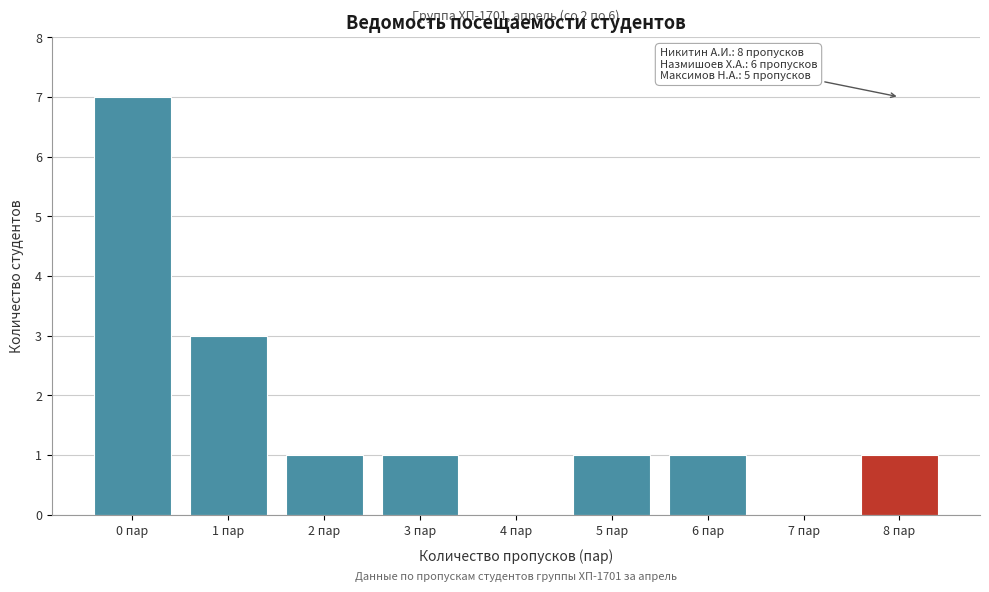

Which range on the x-axis has the tallest bar?

-0.5 to 0.5